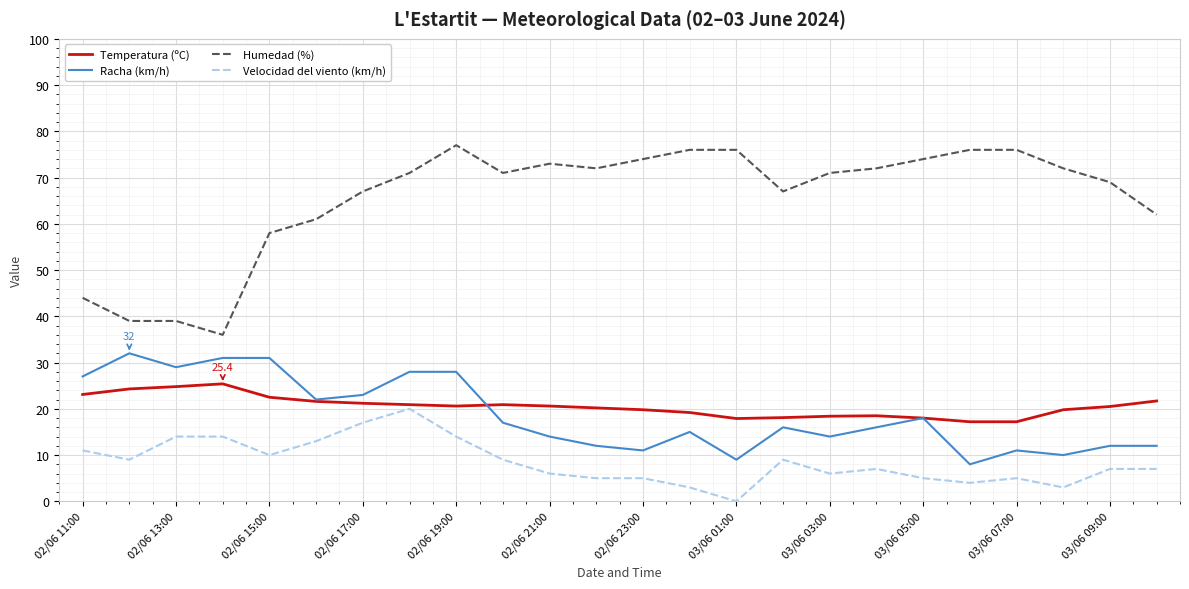

Which series has the largest total across all categories?

Humedad (%)